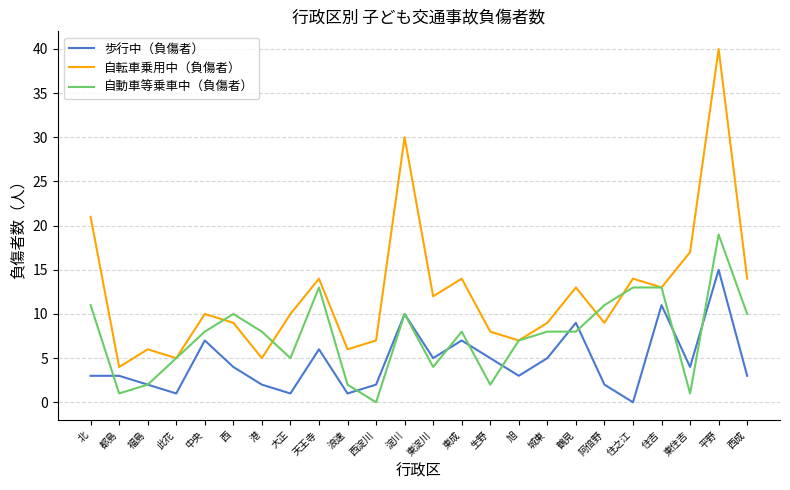

How many interior local valleys does the 自転車乗用中（負傷者） series have?

8